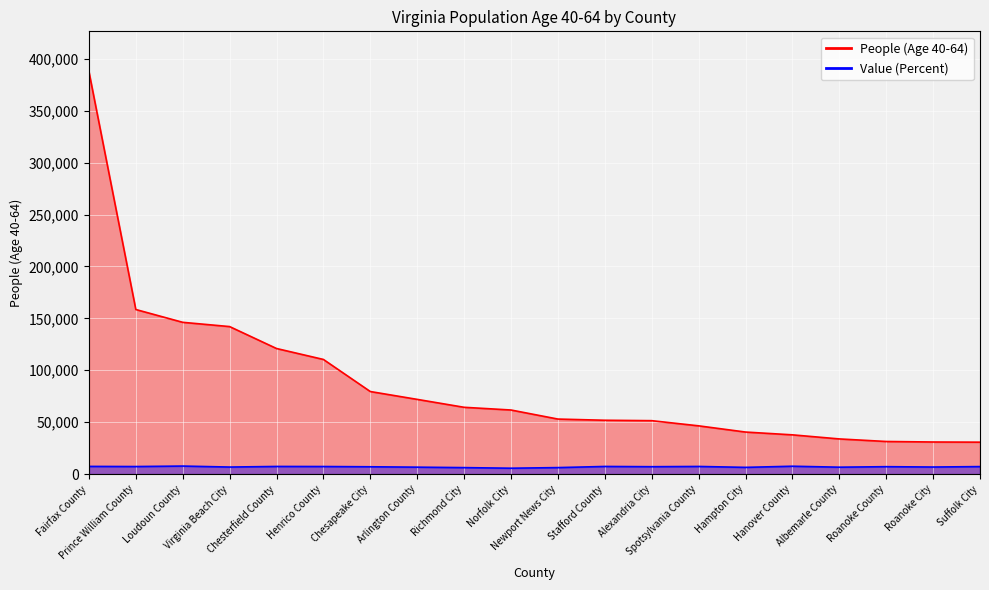

At how many categories does at least one series exceed 234919?

1